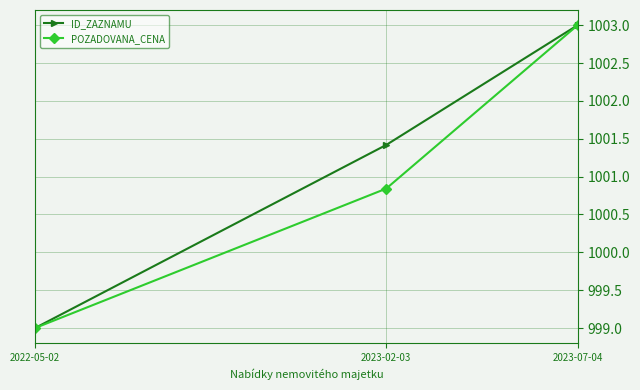

Where is ID_ZAZNAMU nearest to the value 1001?

2023-02-03